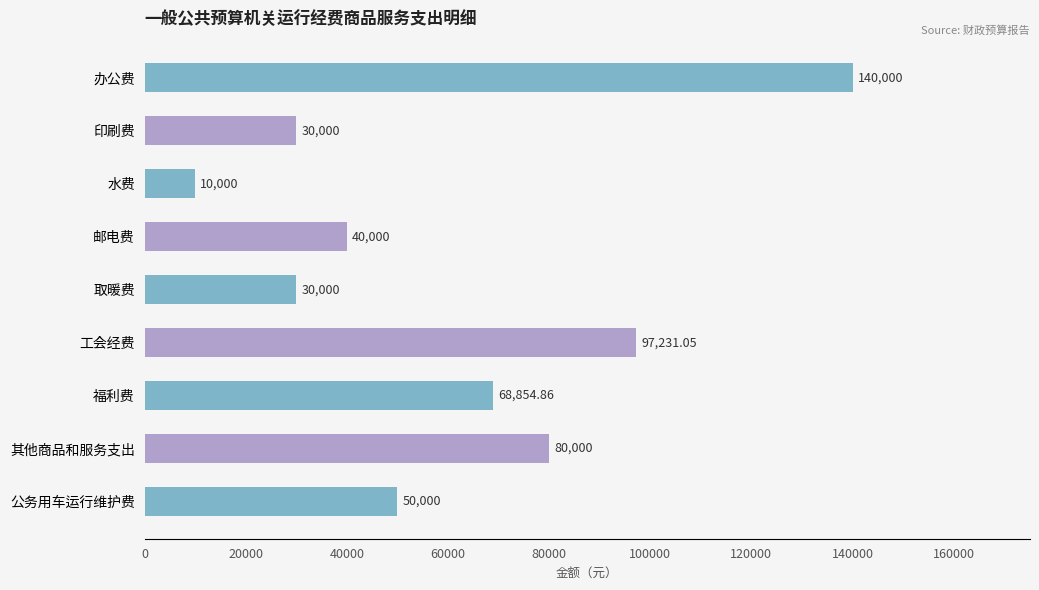

How many distinct data groups are displayed?

1